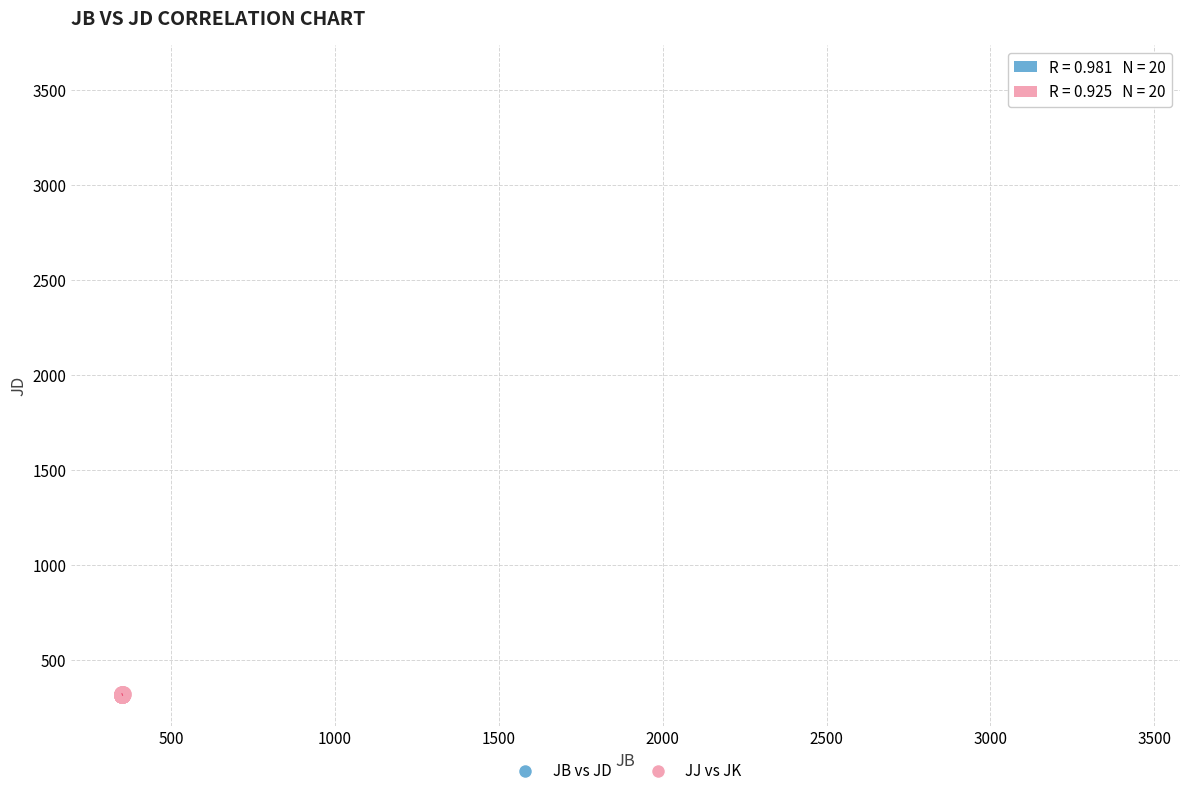

Which series reaches the minimum Y coordinate?

JJ vs JK